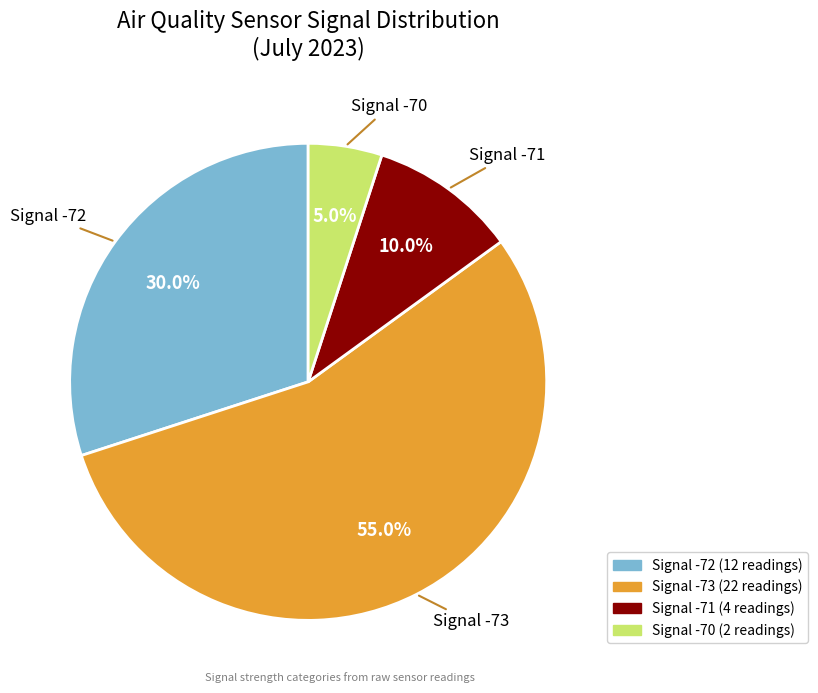

What is the largest slice in the pie chart?

Signal -73